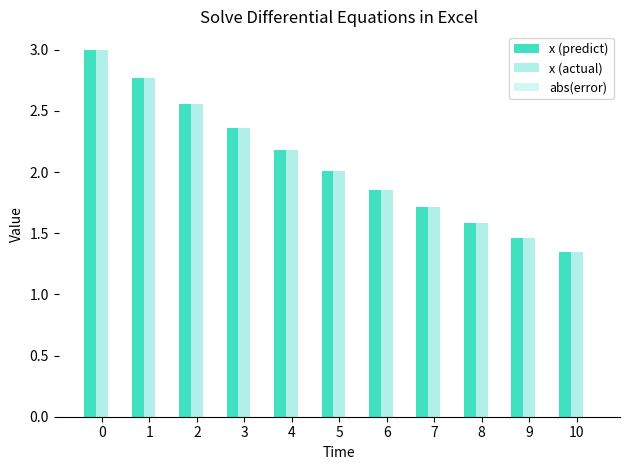

Is the value of x (predict) at 6 greater than the value of x (actual) at 7?

Yes